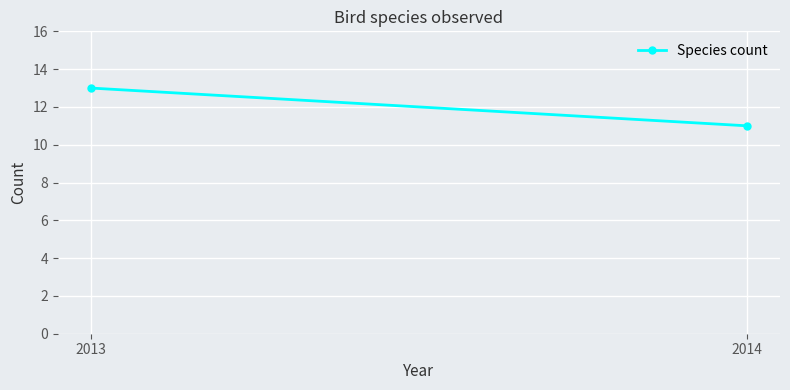

How many data points does each series have?

2